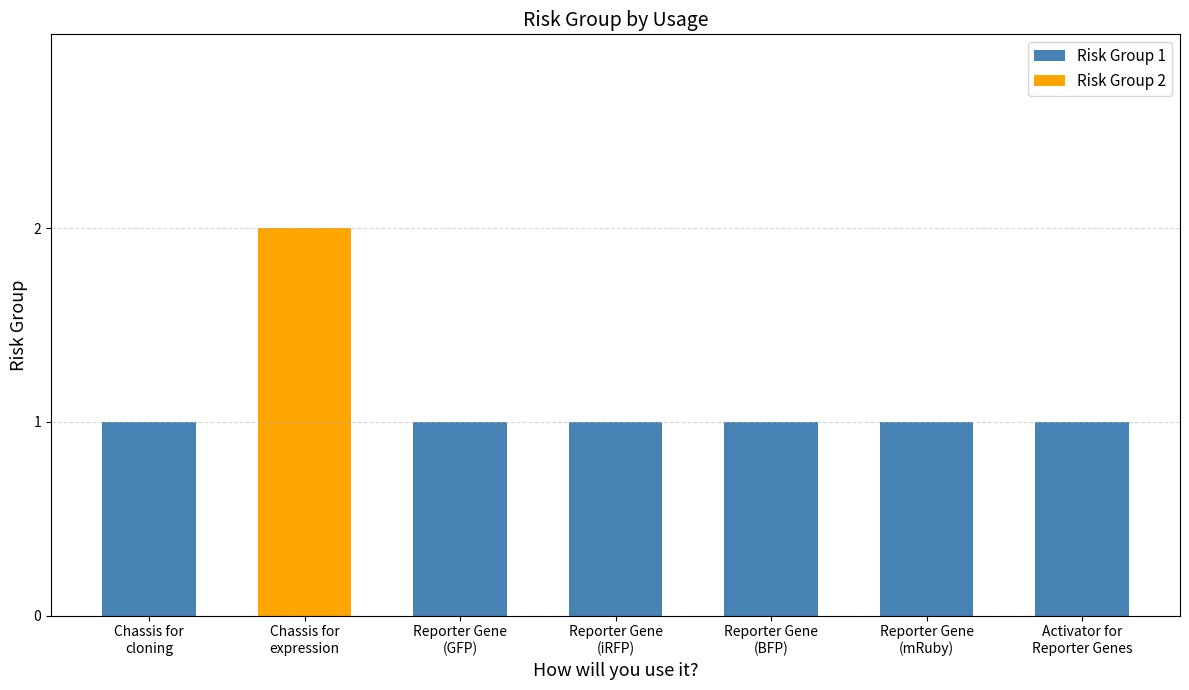

Does the chart contain stacked bars?

Yes